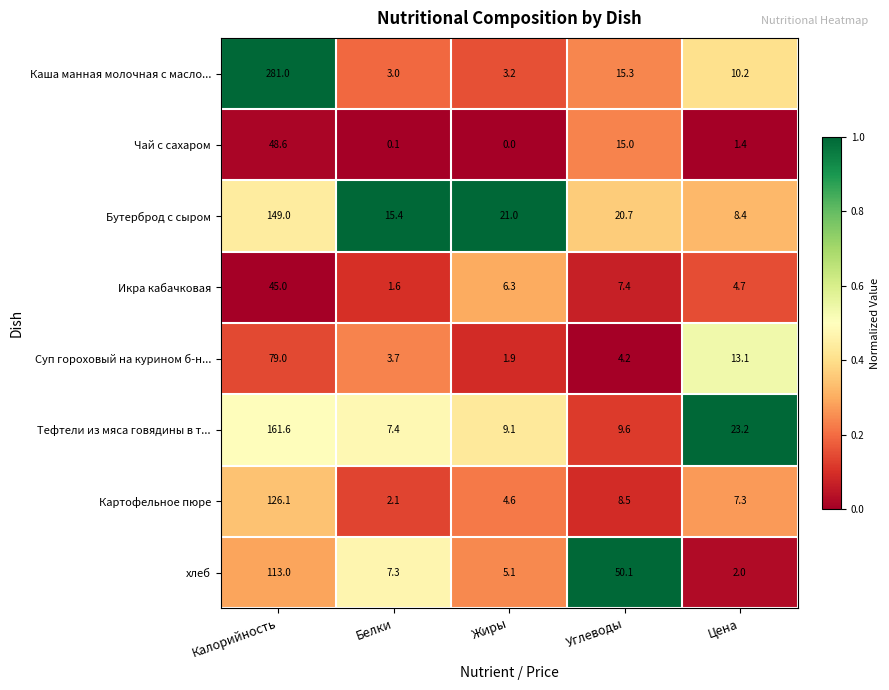

Is the value of Каша манная молочная с масло... at Жиры greater than the value of хлеб at Жиры?

No